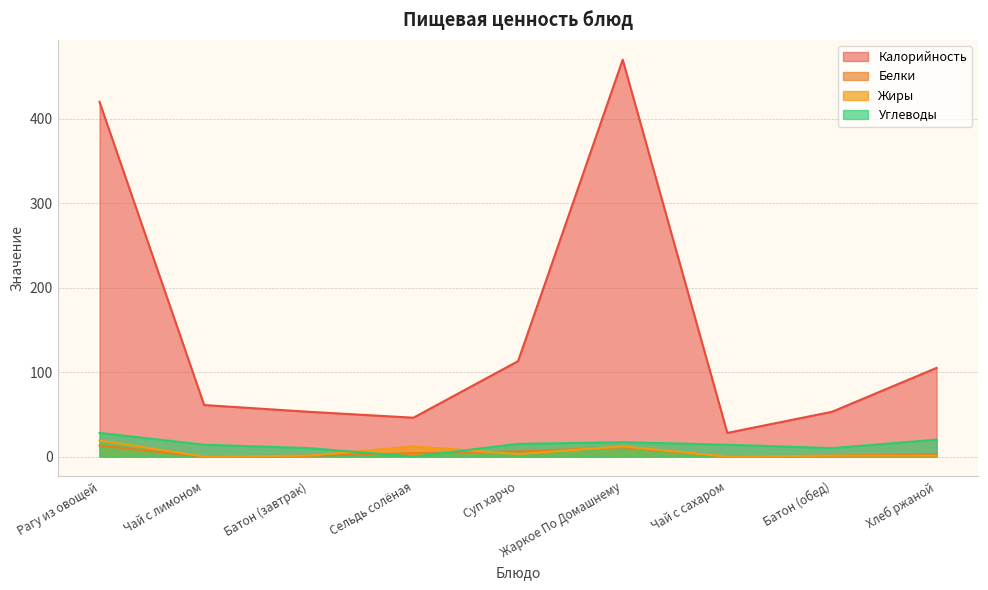

Which has a higher value, Хлеб ржаной or Батон (завтрак)?

Хлеб ржаной